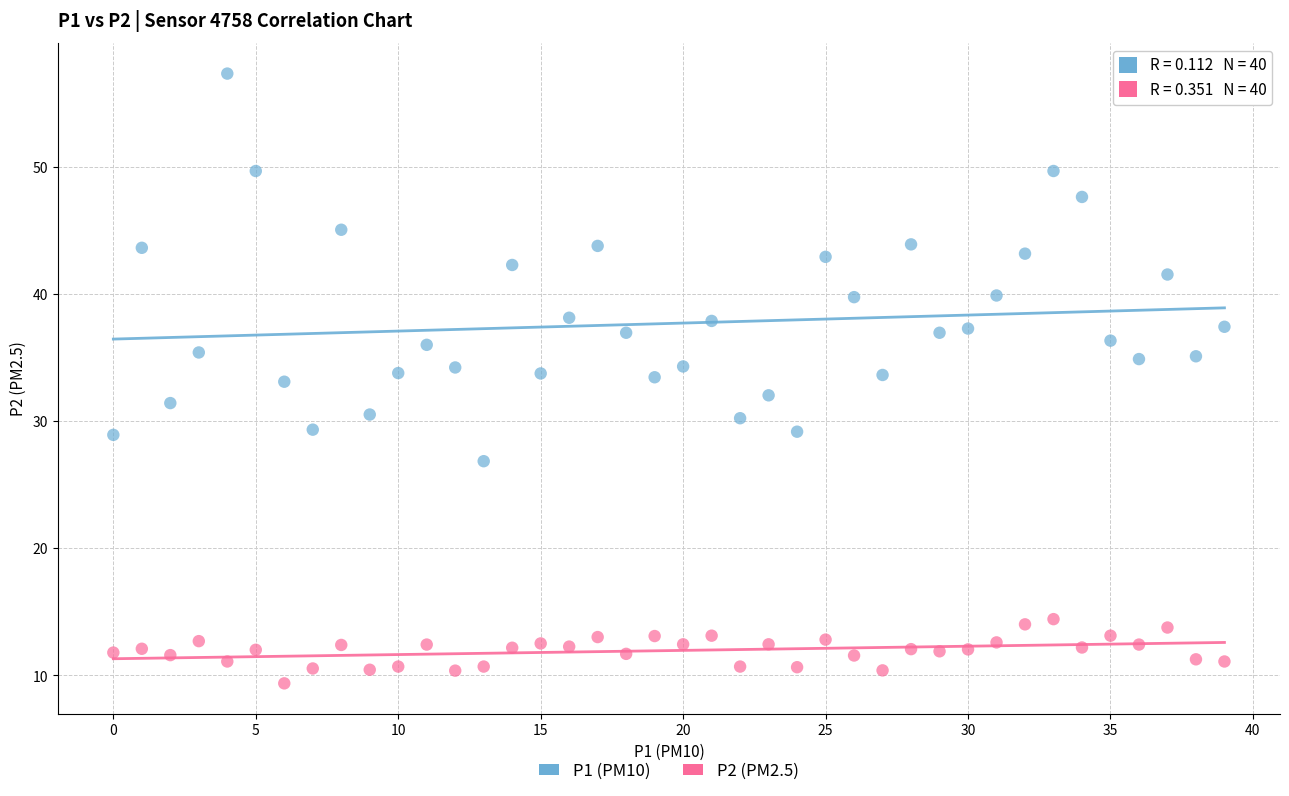

Which series contains the lowest Y value?

P2 (PM2.5)